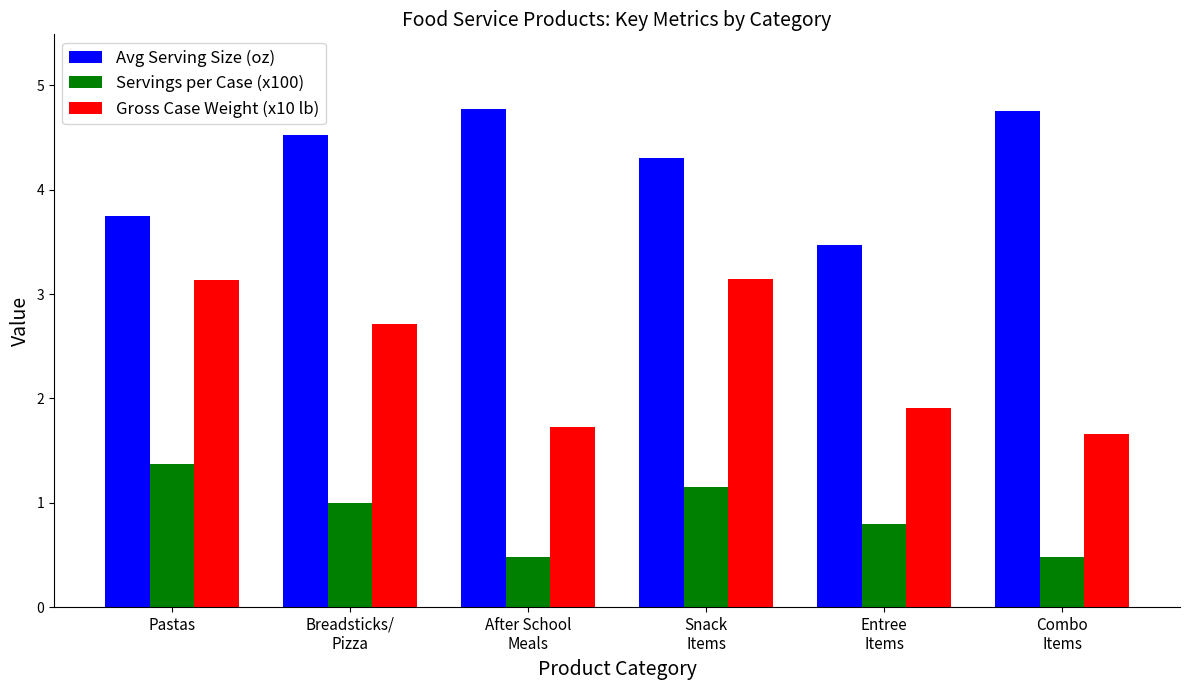

Are the bars horizontal?

No